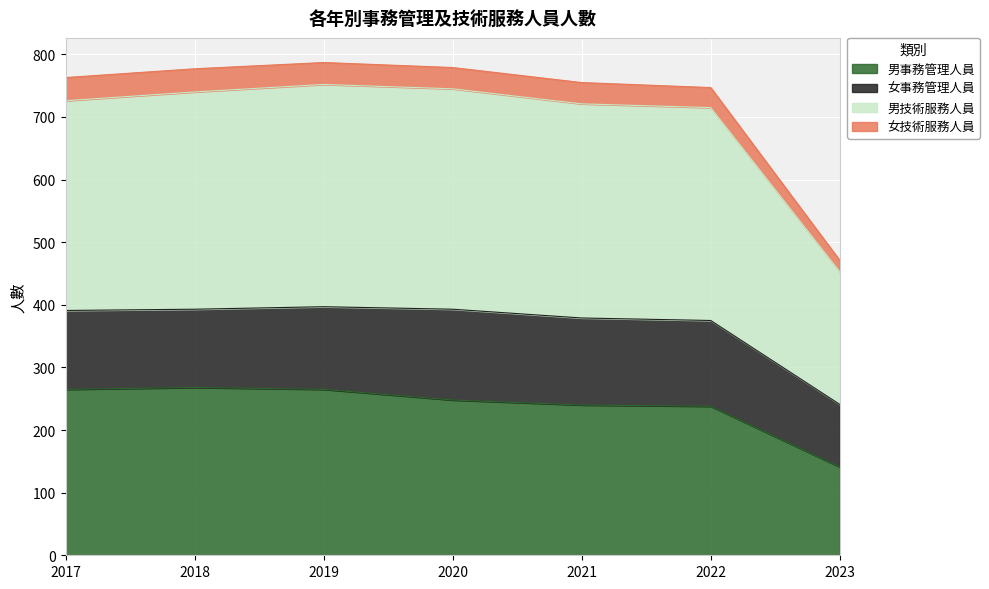

Where does the 男事務管理人員 series first go above 248?

2017